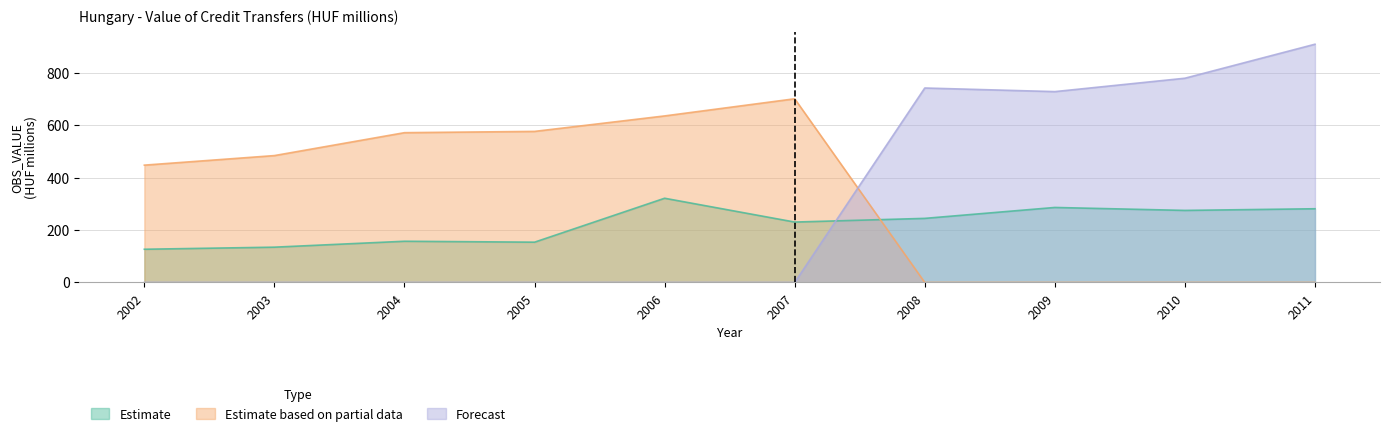

At which label is Estimate closest to 224?

2007